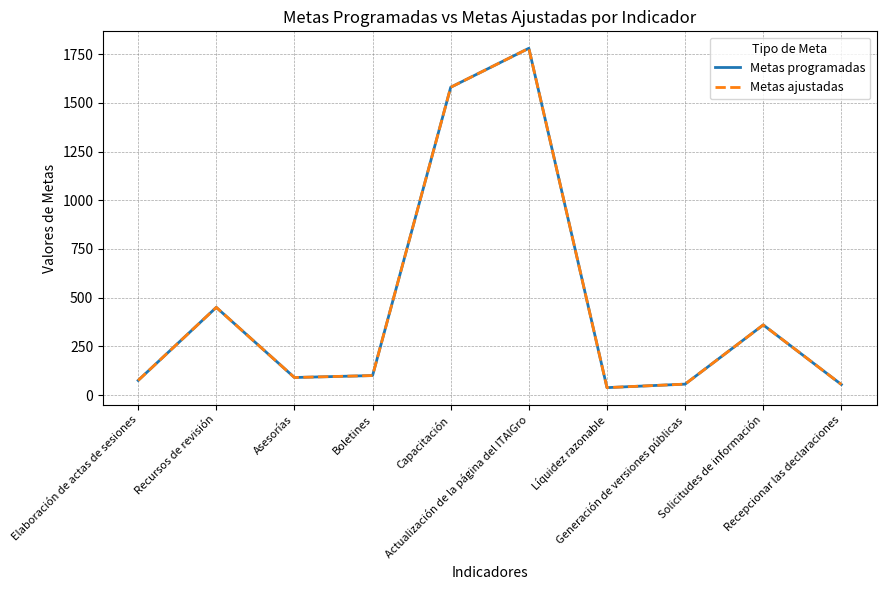

Does the chart have visible grid lines?

Yes